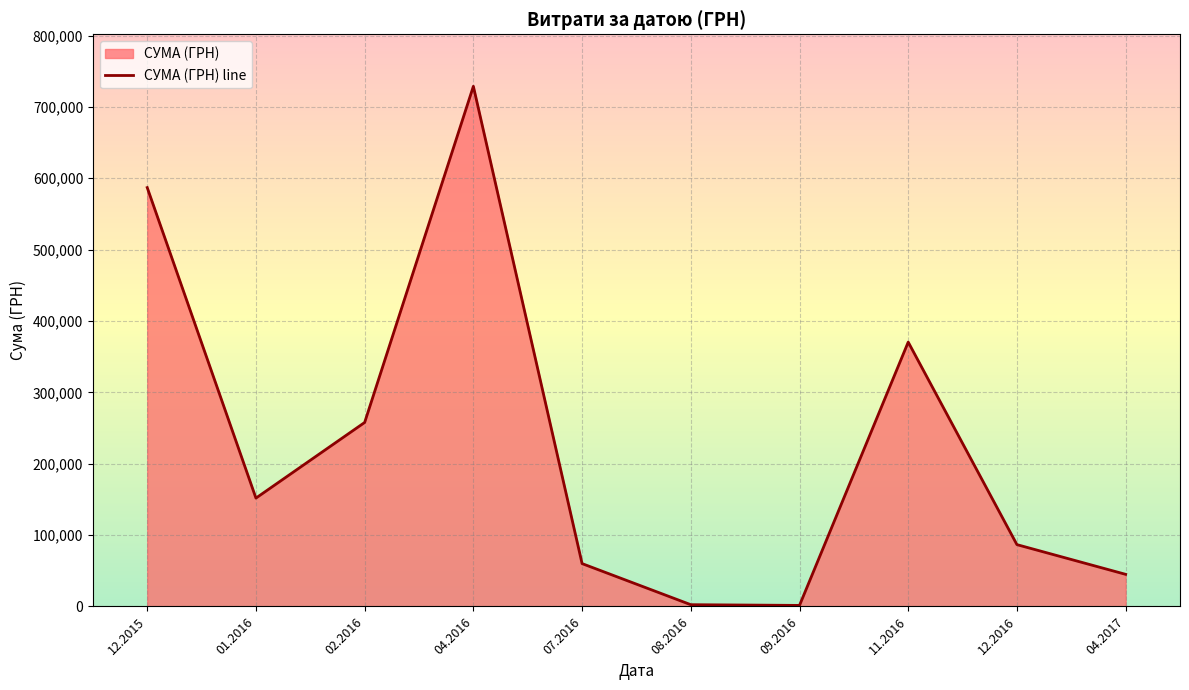

How many interior local valleys (lower than both neighbors) does the data have?

2